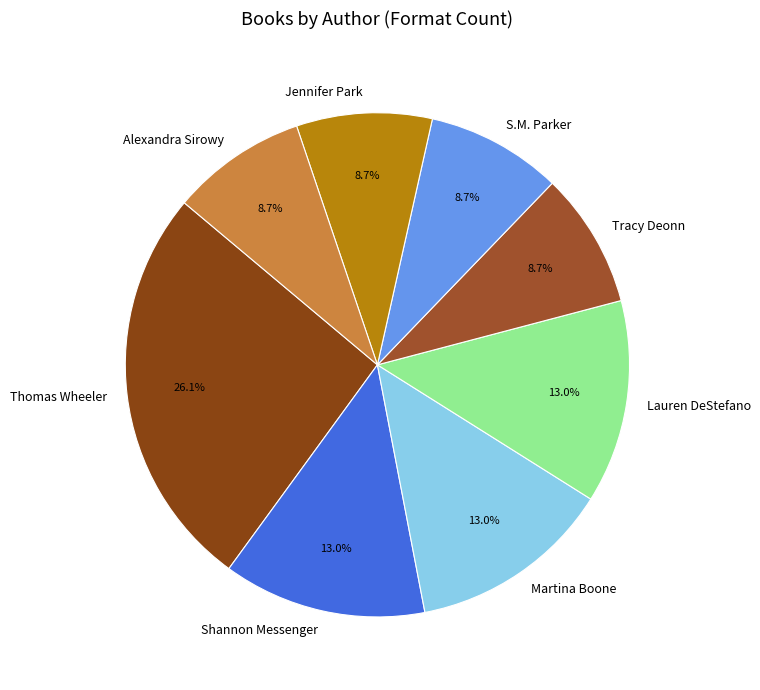

Is there any slice that represents more than half of the pie?

No